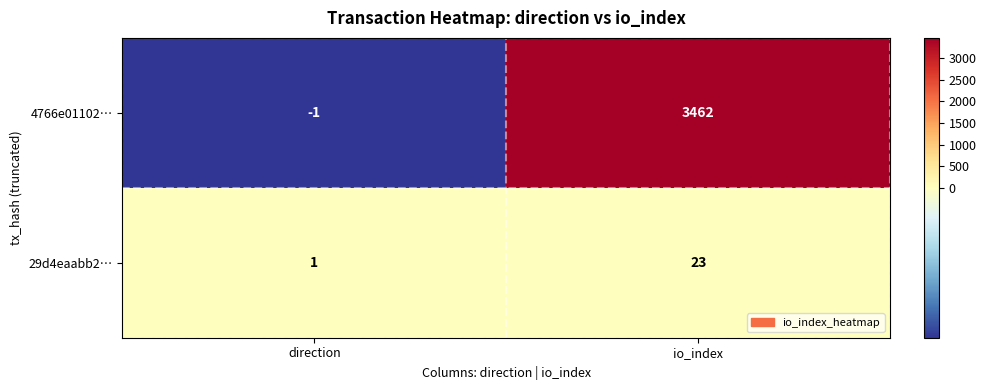

At which category does the chart reach its minimum across all series?

direction